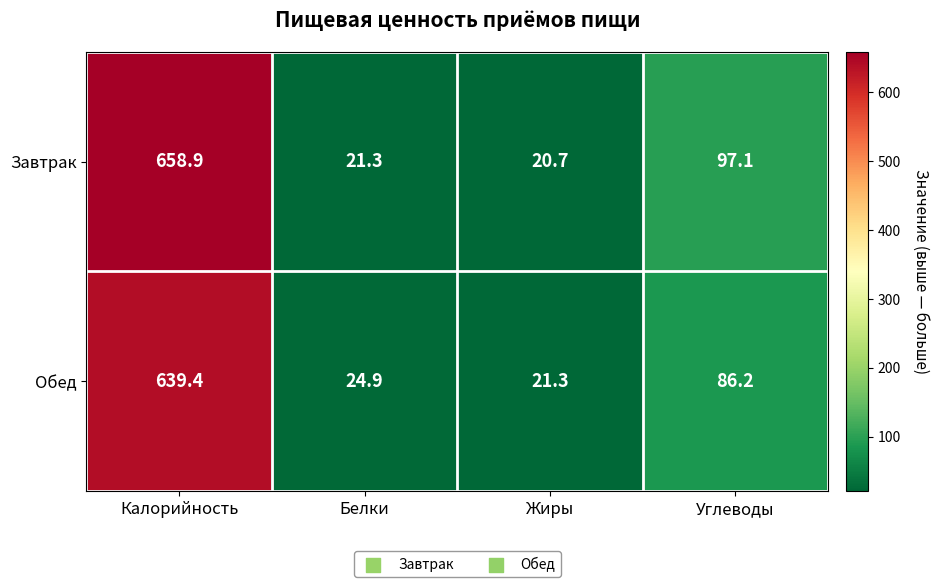

Is it true that Обед equals 33.1 at Белки?

False